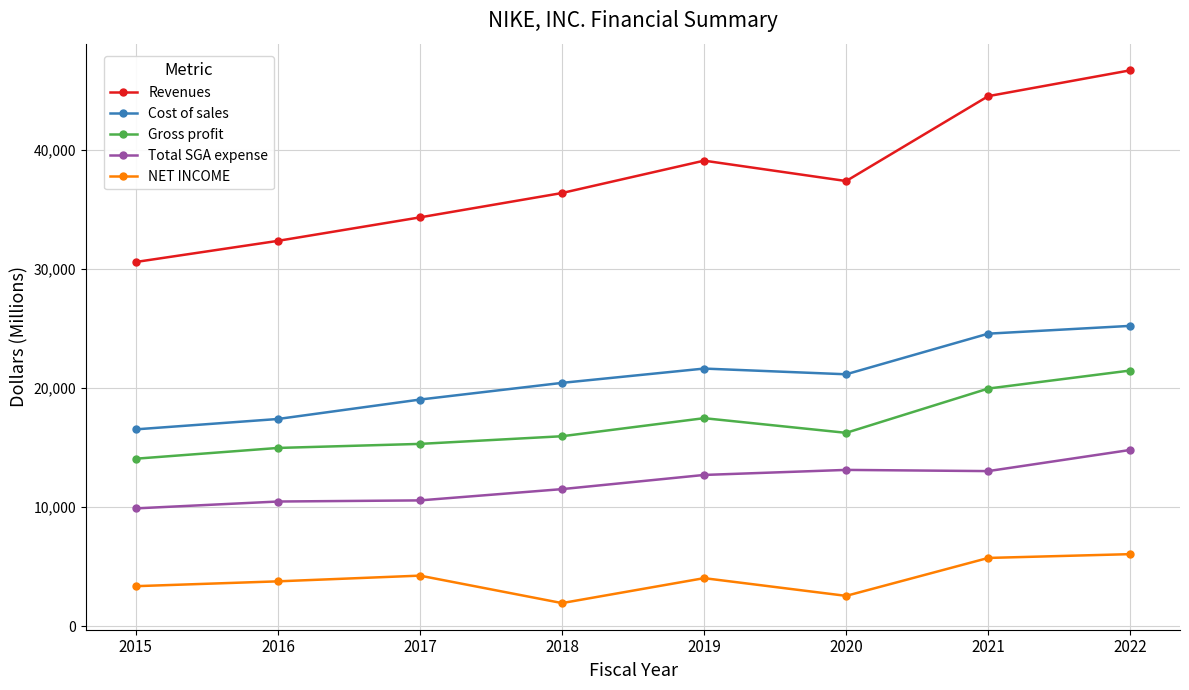

What value does the Revenues series have at 2019, to the nearest 10?

39120